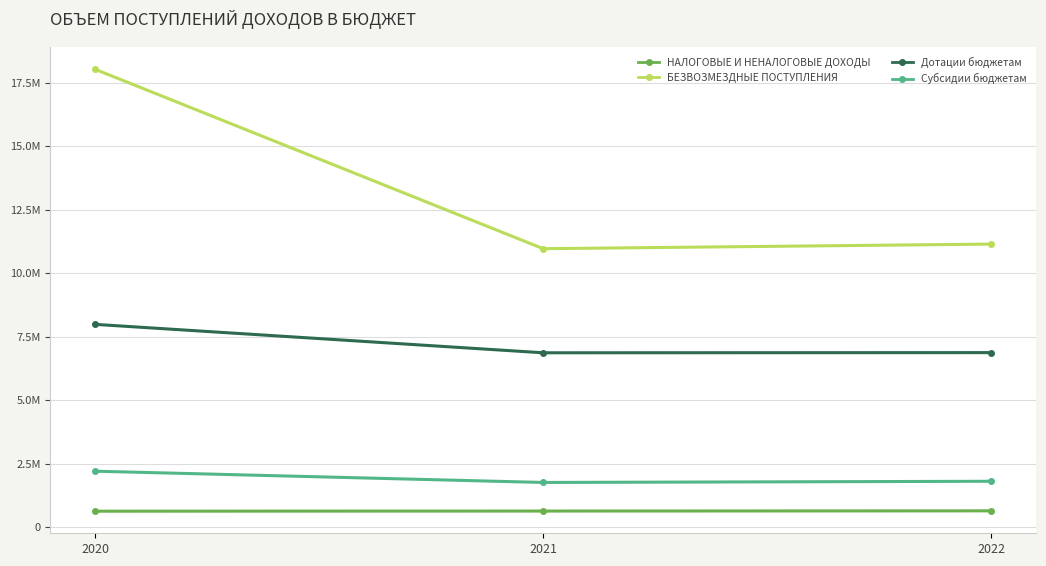

What are all the series names shown in the legend?

НАЛОГОВЫЕ И НЕНАЛОГОВЫЕ ДОХОДЫ, БЕЗВОЗМЕЗДНЫЕ ПОСТУПЛЕНИЯ, Дотации бюджетам, Субсидии бюджетам